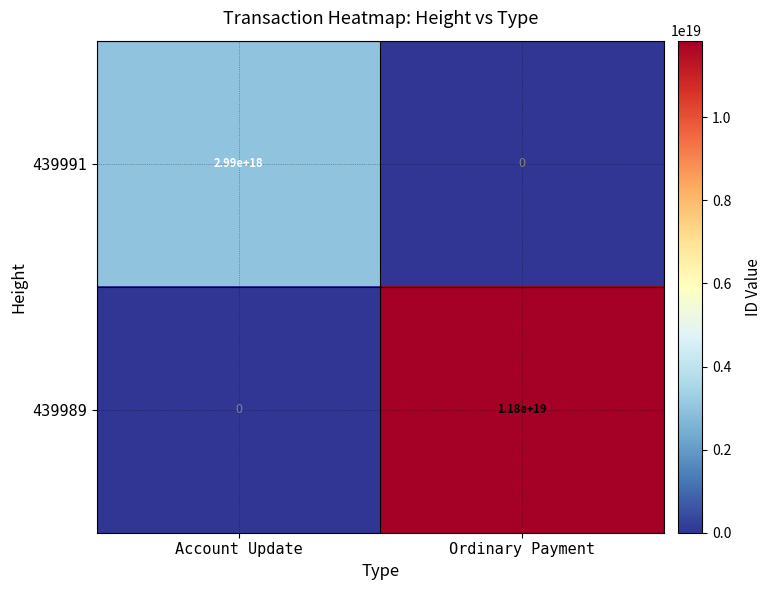

Between Account Update and Ordinary Payment, which series saw the biggest shift?

439989